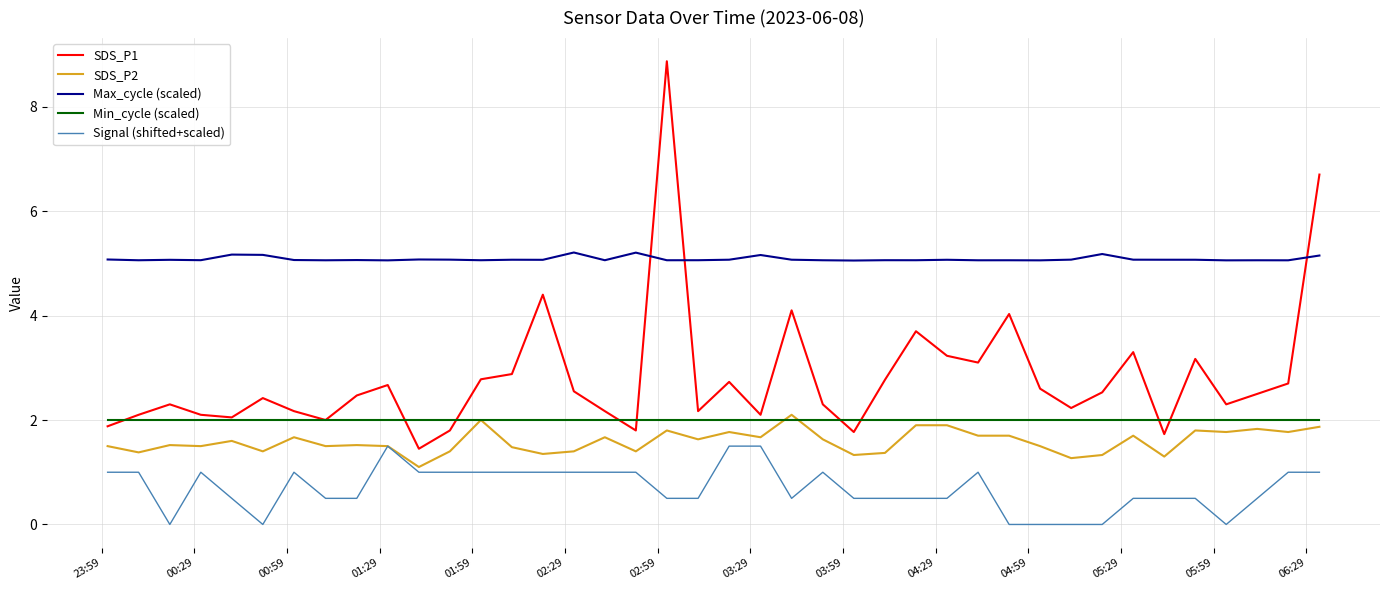

What are all the series names shown in the legend?

SDS_P1, SDS_P2, Max_cycle (scaled), Min_cycle (scaled), Signal (shifted+scaled)